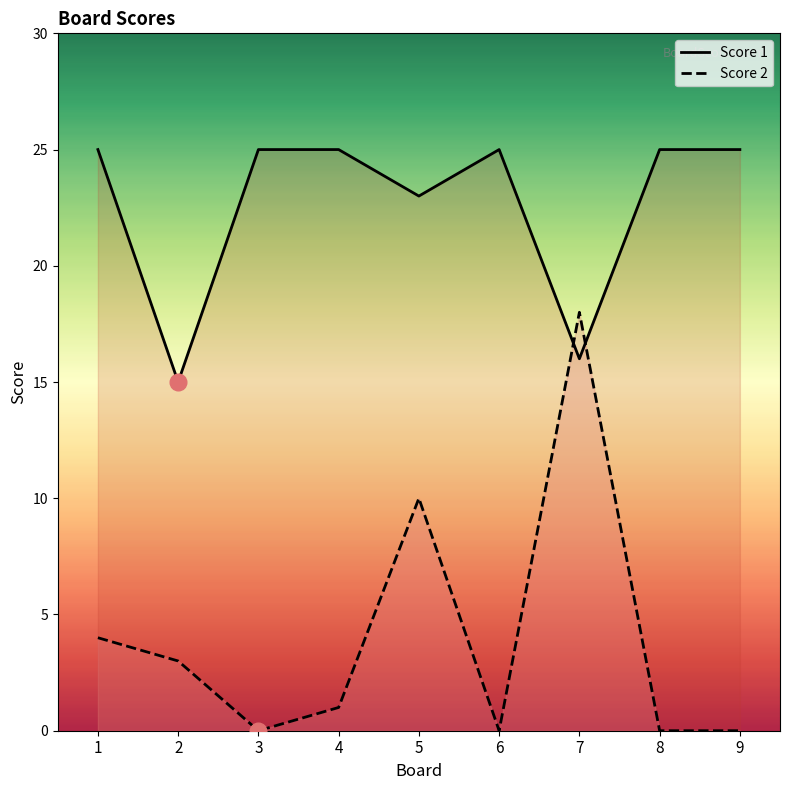

How many intersections are there between Score 2 and Score 1?

2